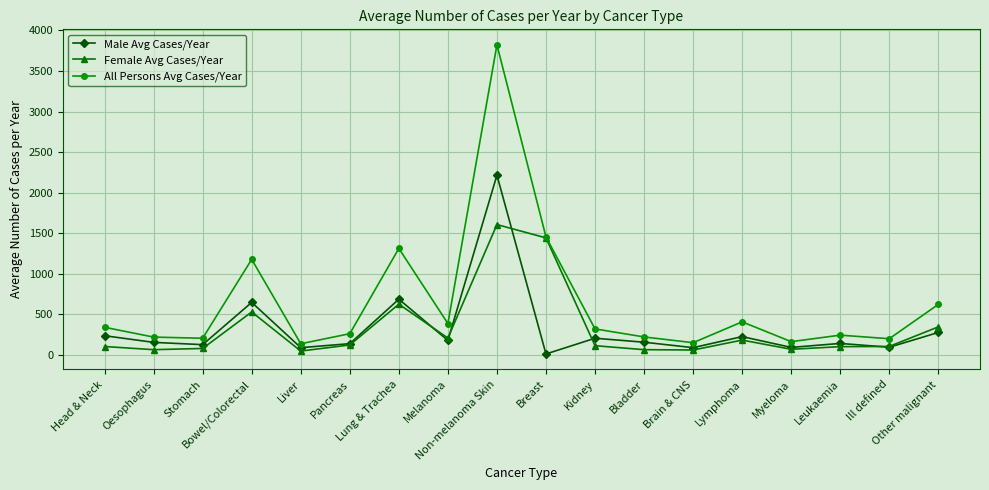

What is the sum of the Male Avg Cases/Year values at Kidney and Melanoma?

385